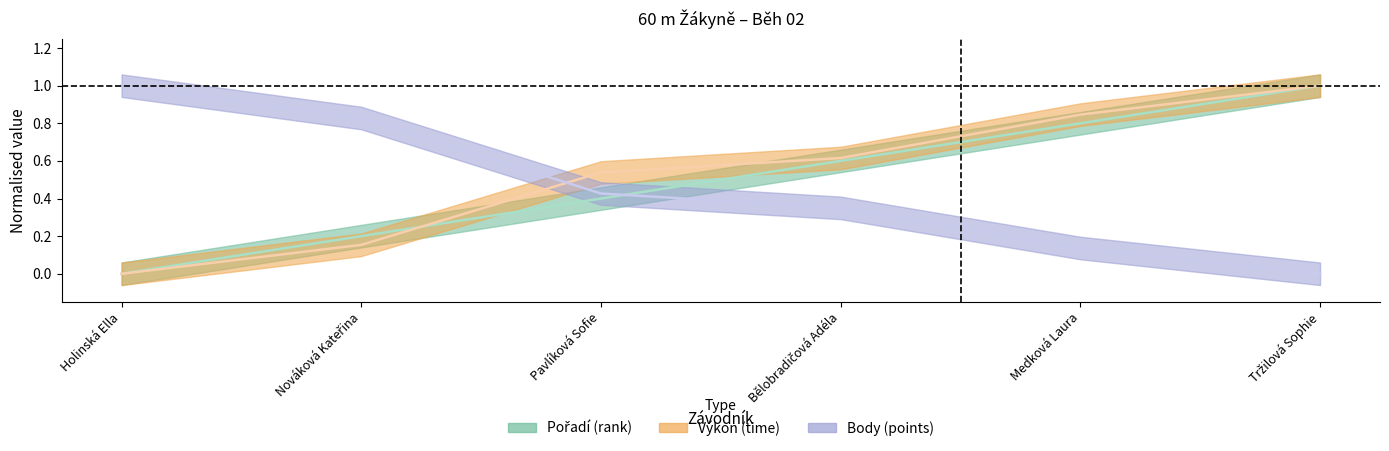

At which category is the sum across all series the highest?

Tržilová Sophie